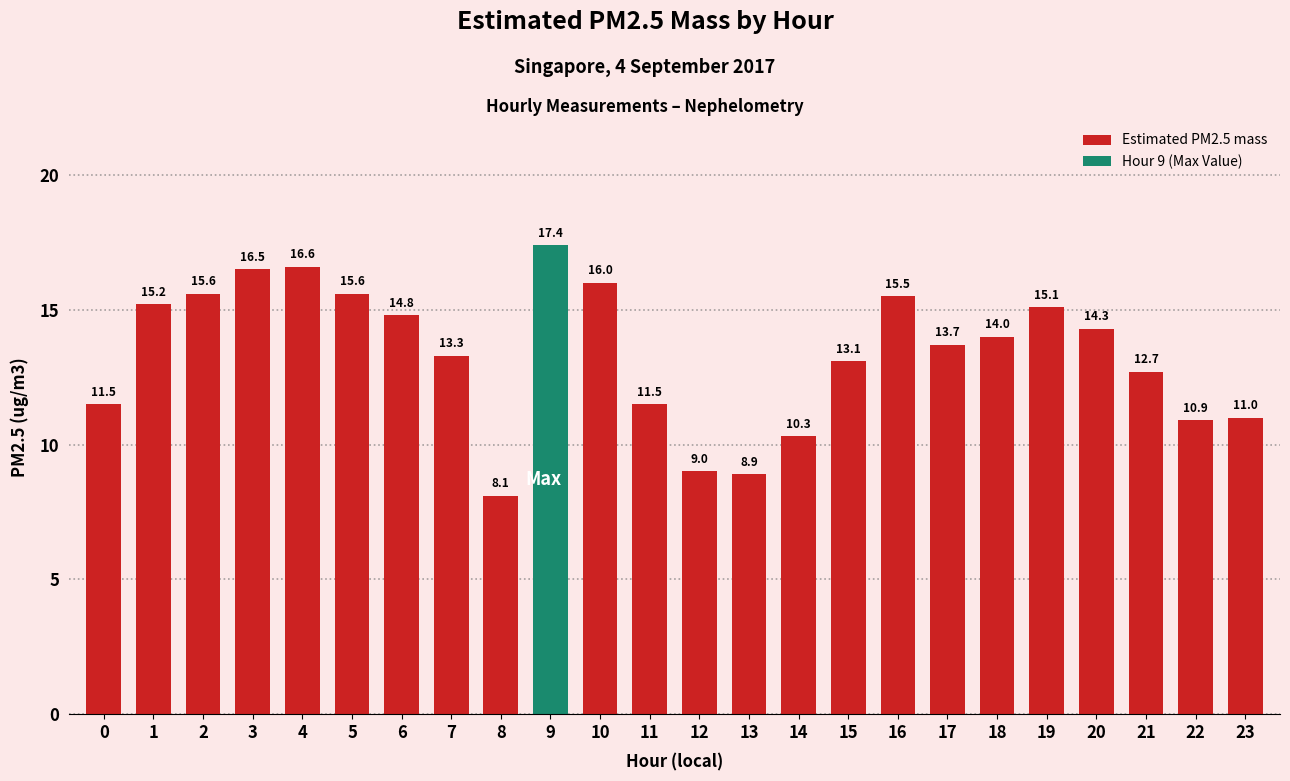

What is the difference between the values at 22 and 6?

3.9